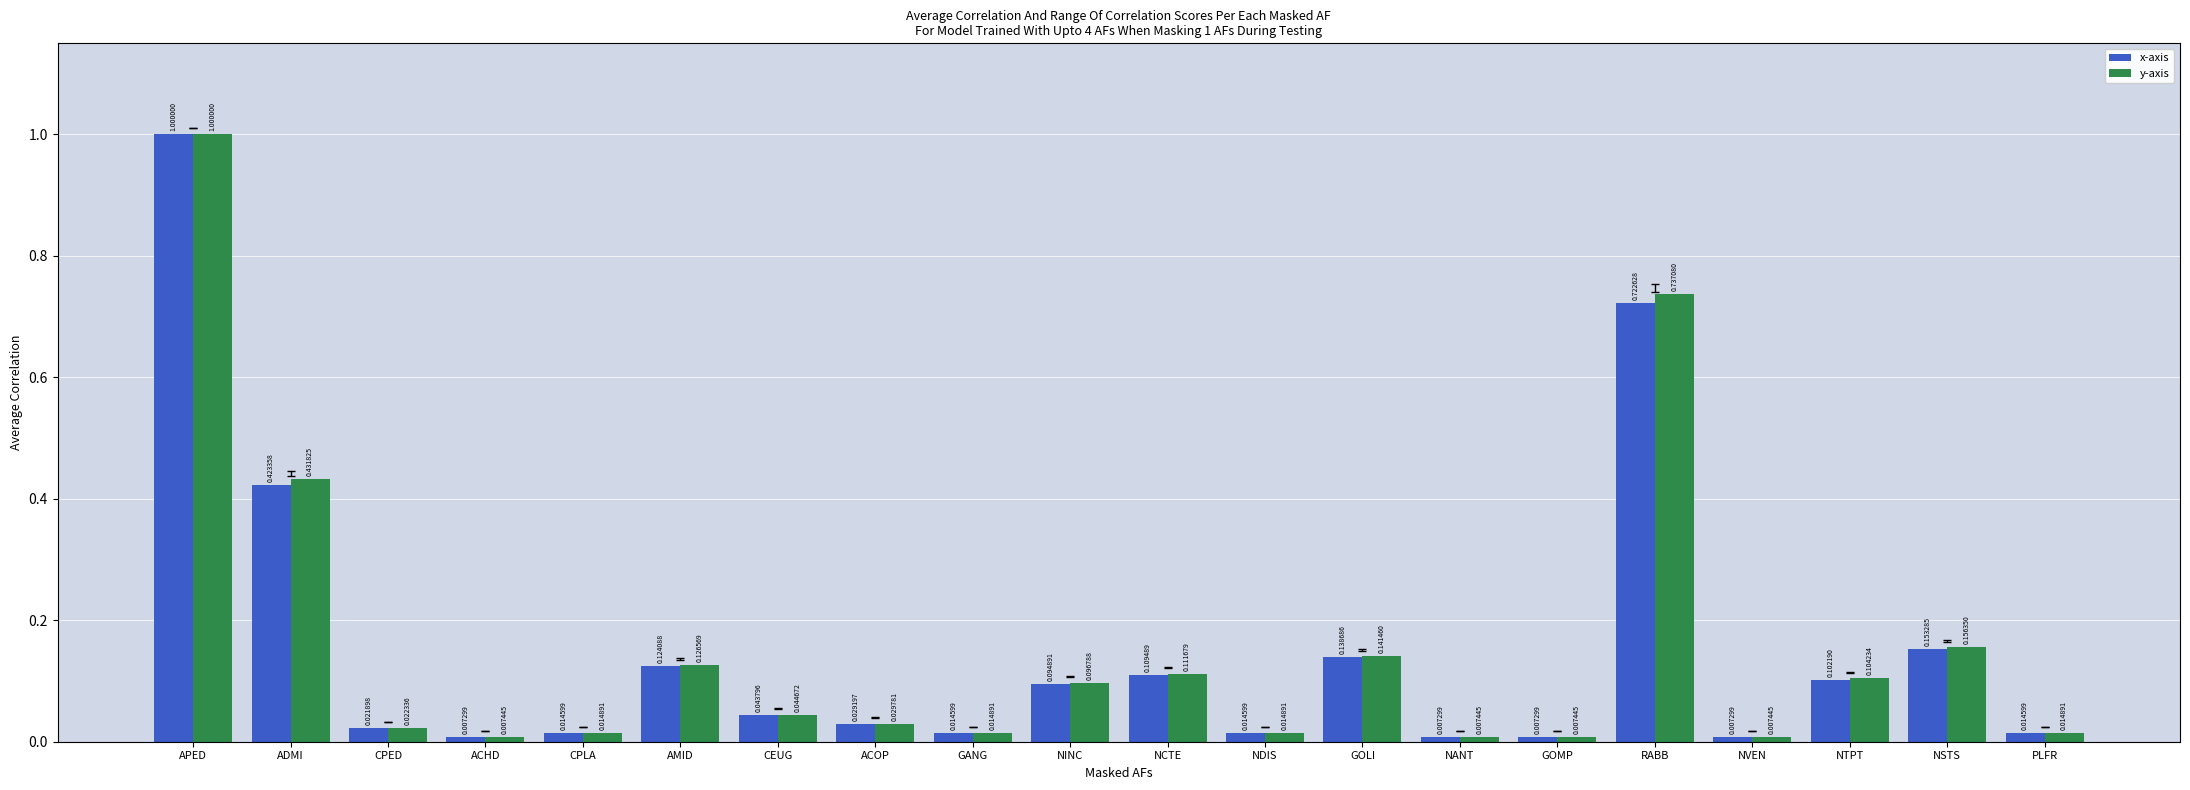

What is the label of the 6th bar from the left?

AMID